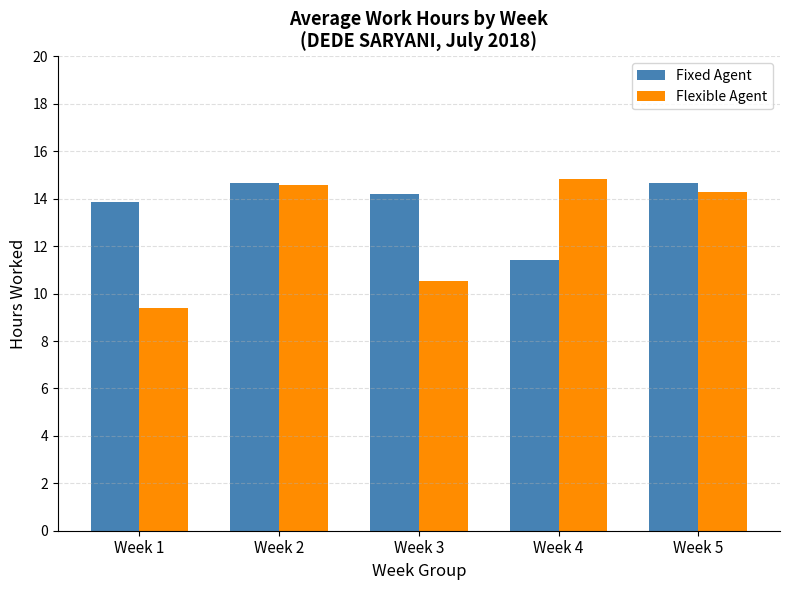

Reading left to right, extract all data points from this chart.

Fixed Agent: 13.9	14.7	14.2	11.4	14.7
Flexible Agent: 9.4	14.6	10.5	14.8	14.3